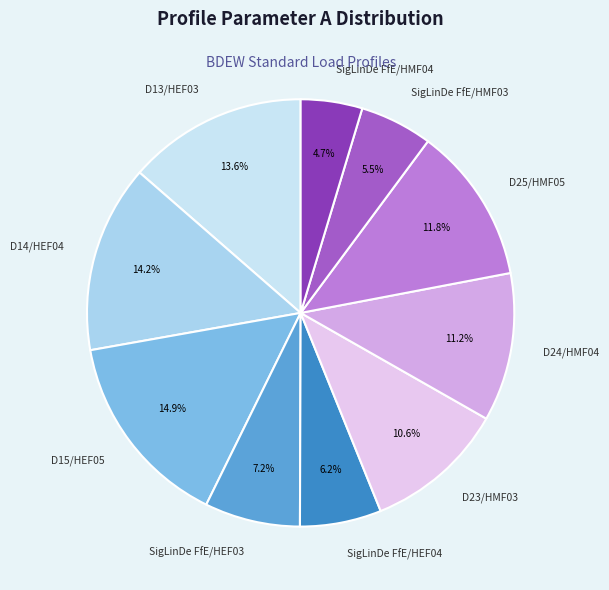

How many segments does this pie chart have?

10